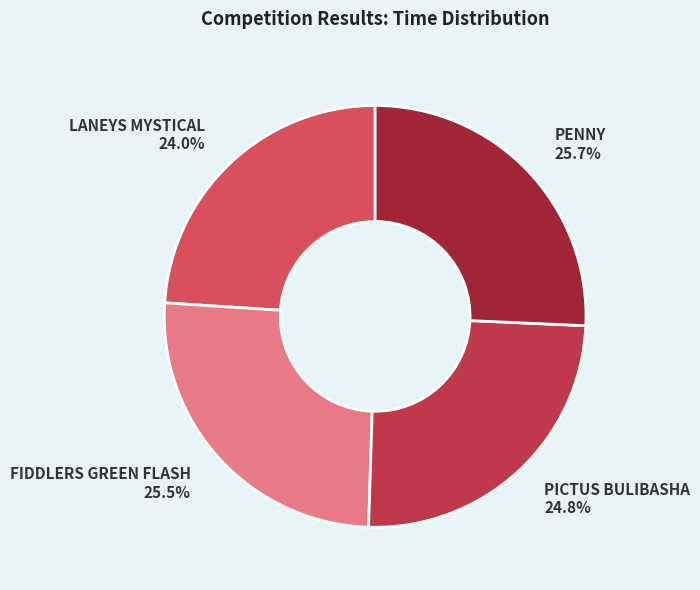

Which slice is the smallest?

LANEYS MYSTICAL